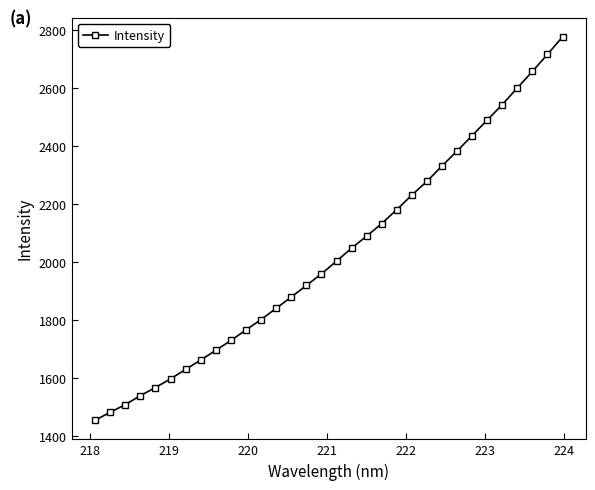

What is the maximum value shown in the chart?

2777.0